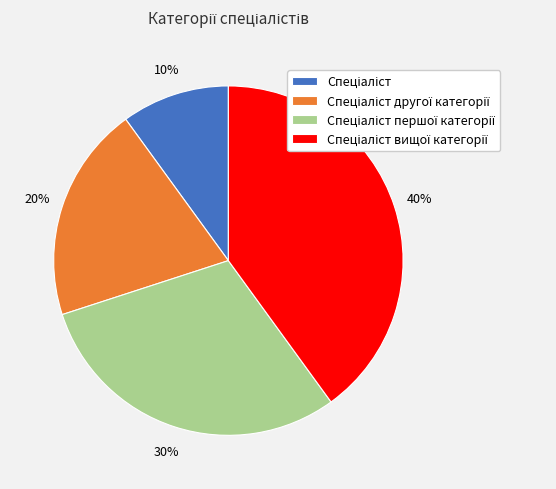

Does any single category account for the majority?

No